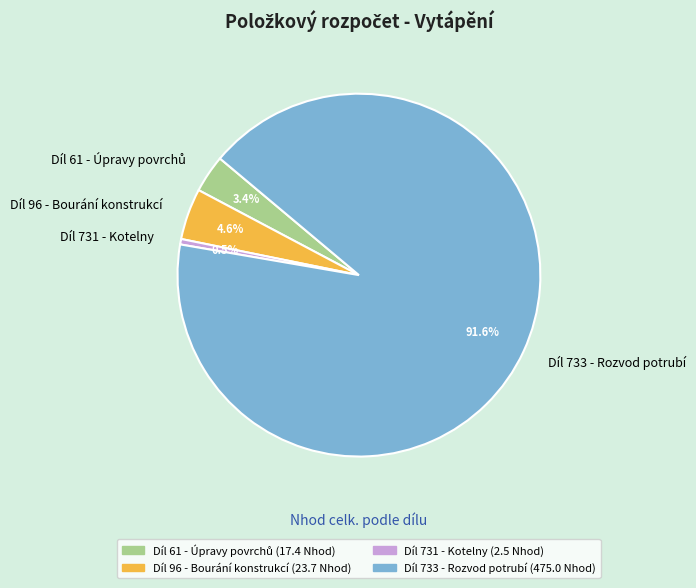

Which category accounts for the majority?

Díl 733 - Rozvod potrubí